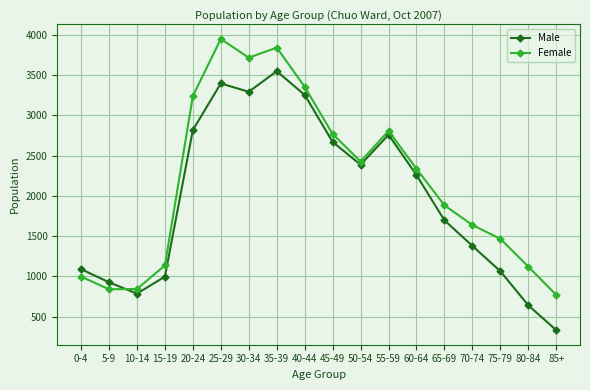

What are all the series names shown in the legend?

Male, Female